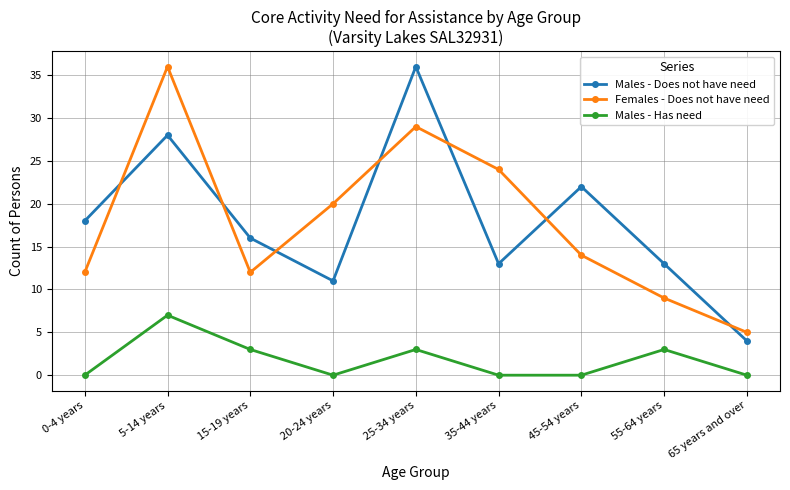

How many interior local valleys does the Males - Does not have need series have?

2